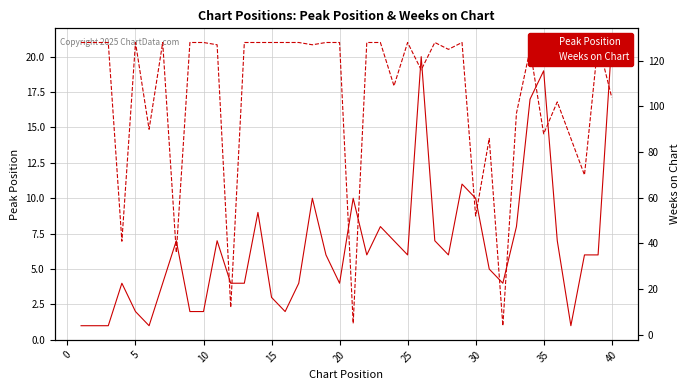

What is the total value across all series at 35?

130